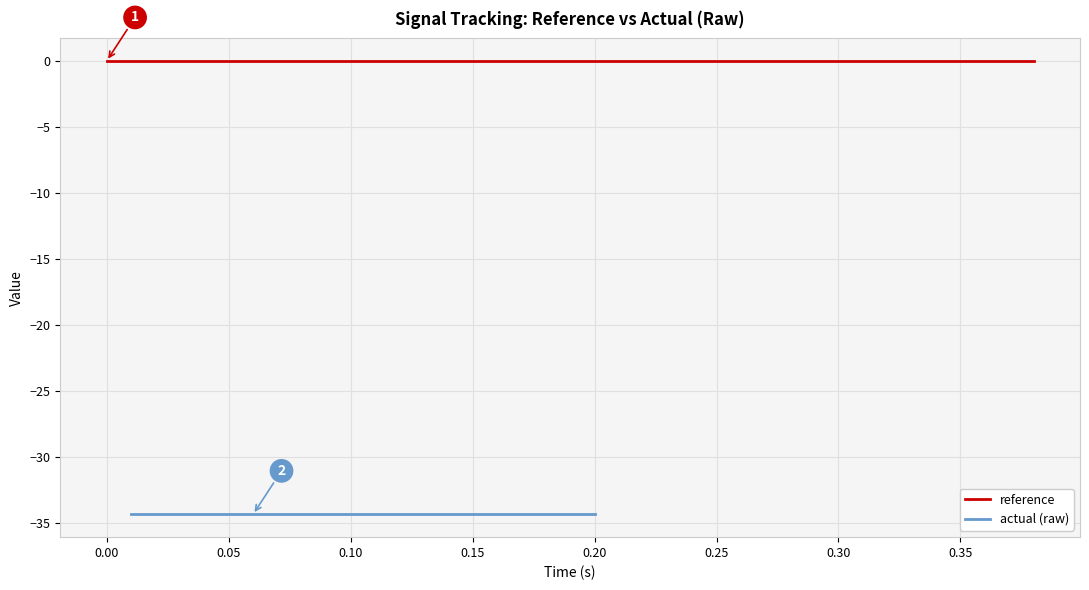

What is the difference between the highest and lowest values at 0.05?

34.3